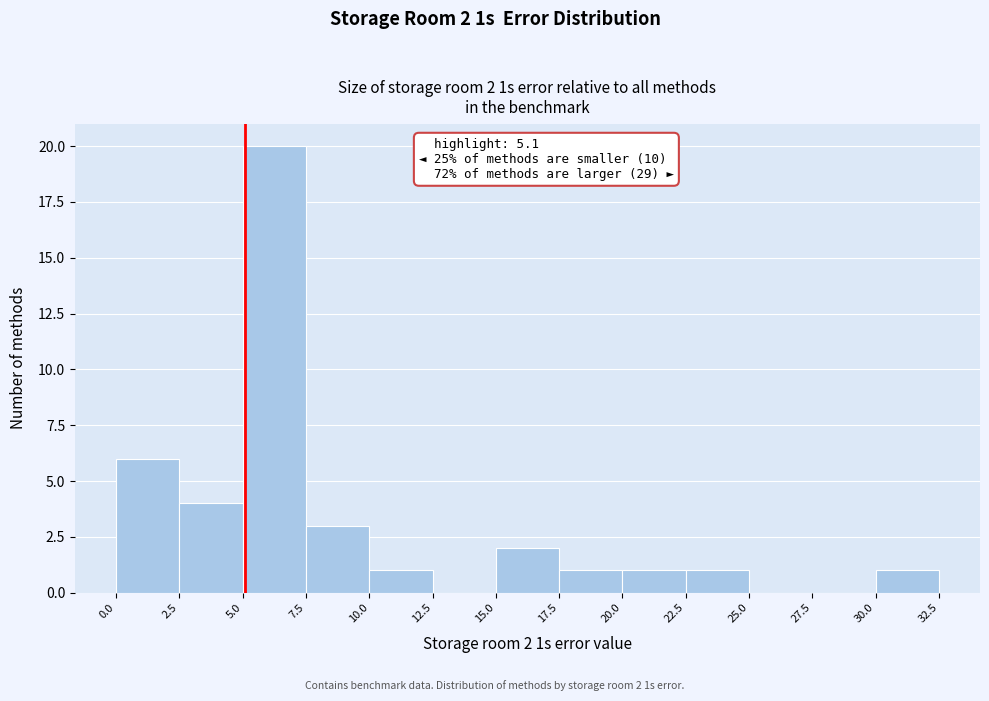

Which range on the x-axis has the tallest bar?

5.0 to 7.5